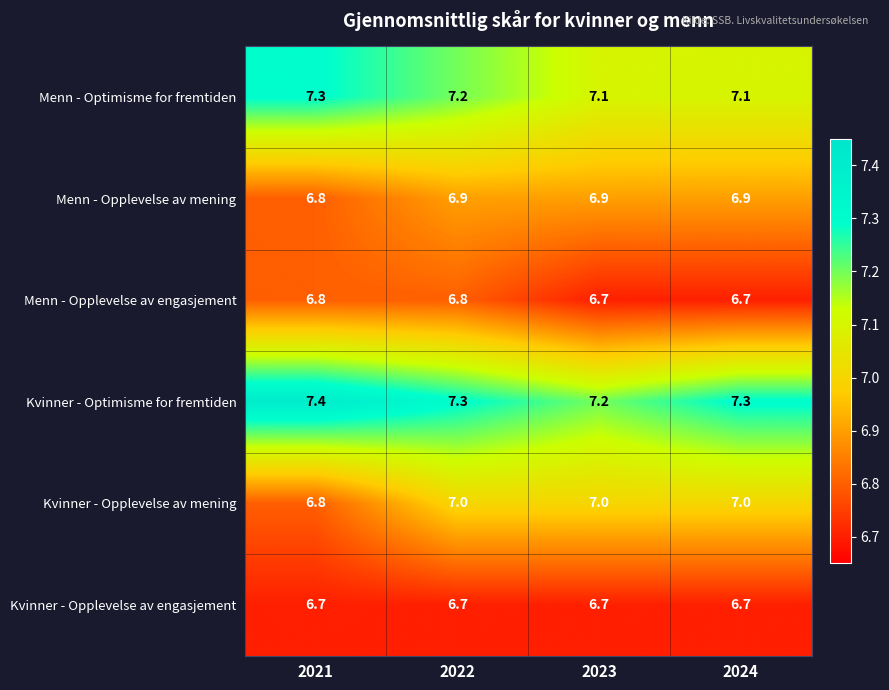

What is the spread (max minus min) of values at 2021?

0.7